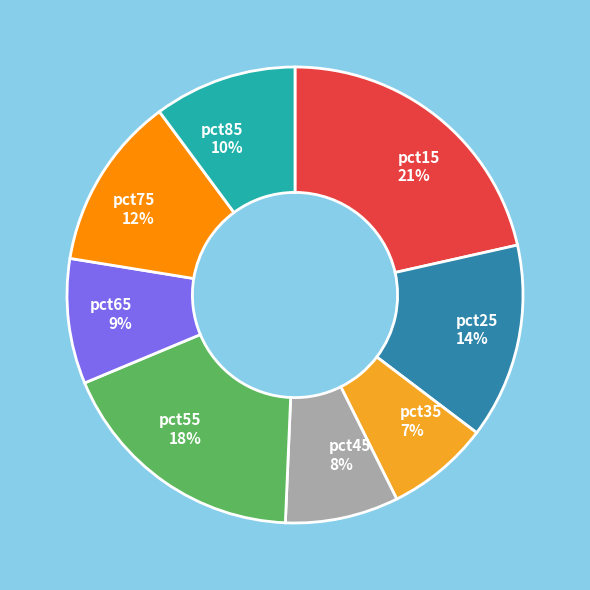

What percentage is the pct75 slice, to the nearest percent?

12%